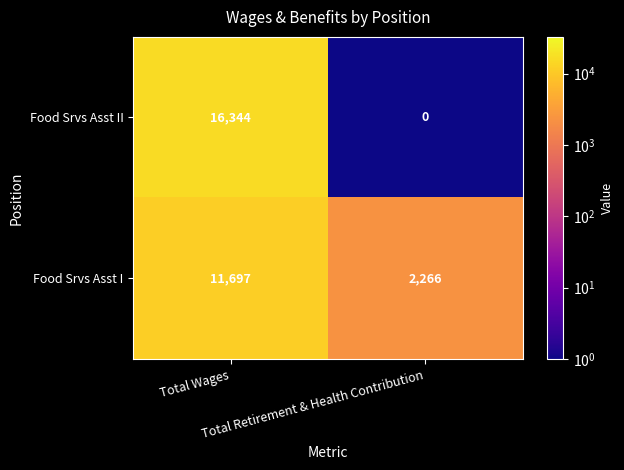

Which series has the largest range (max minus min)?

Food Srvs Asst II